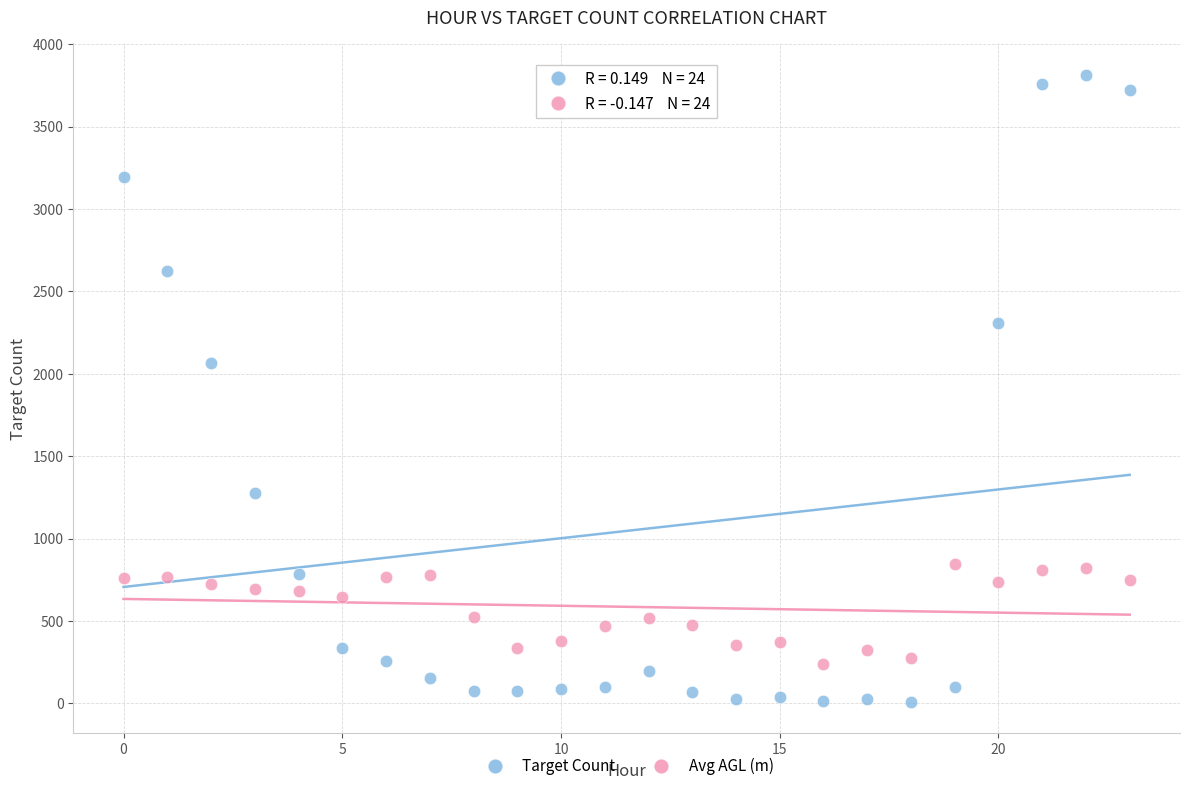

What are all the series names shown in the legend?

Target Count, Avg AGL (m)